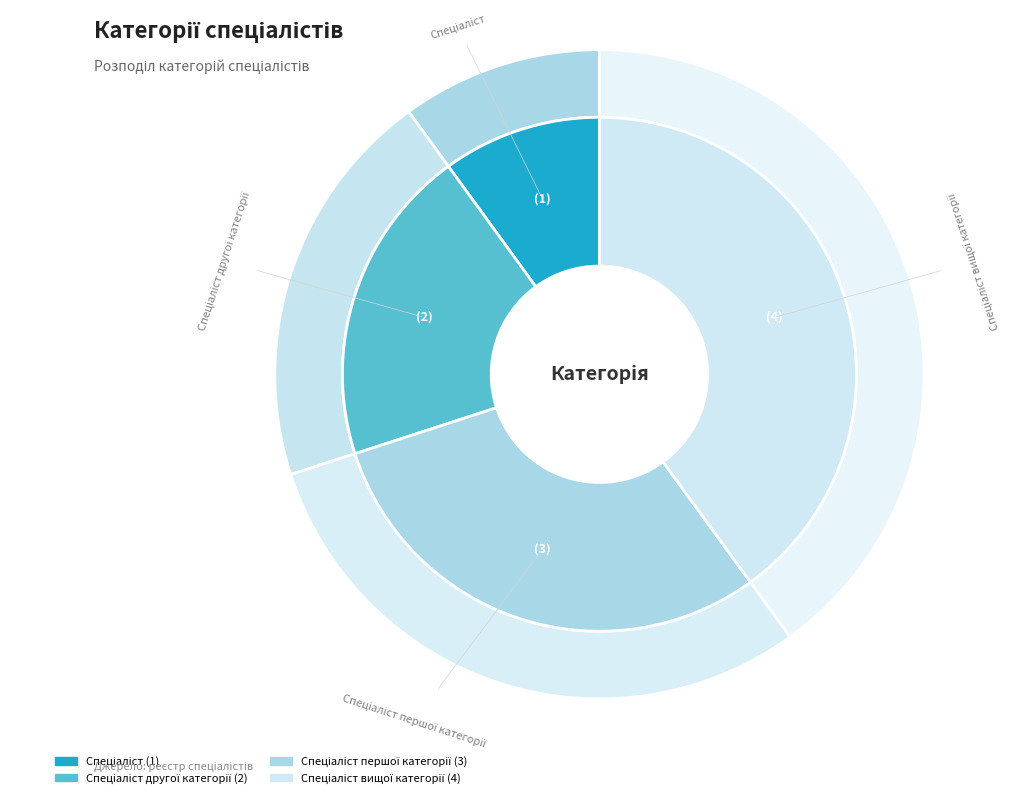

Is Спеціаліст вищої категорії the majority of the pie?

No